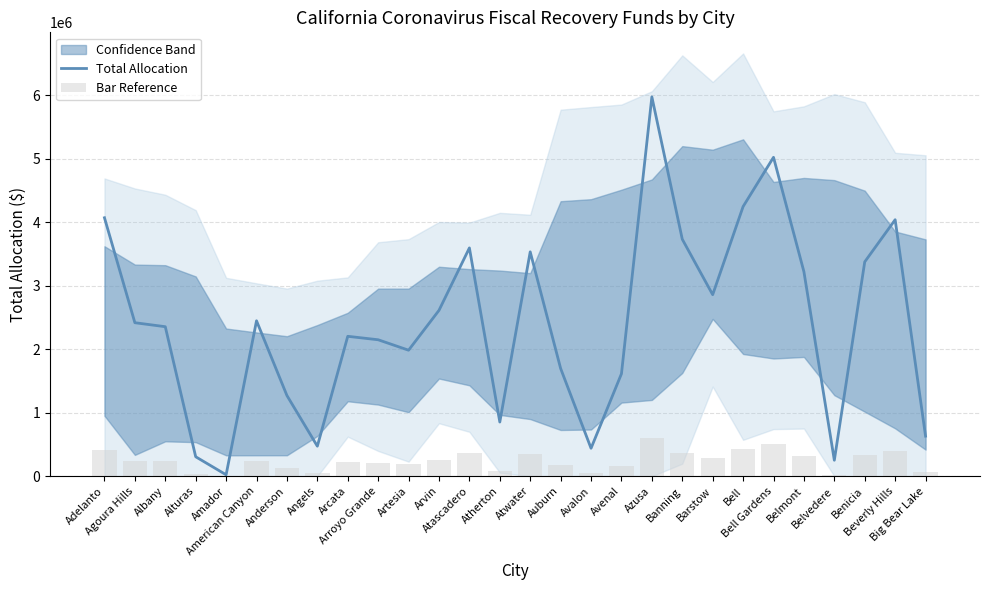

At which label does Bar Reference first exceed 241876?

Adelanto